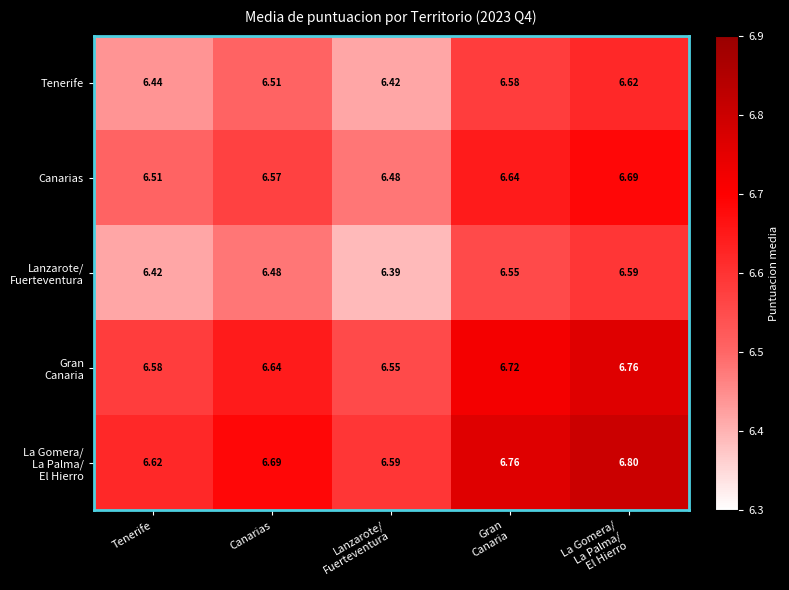

Is the value of Canarias at Canarias greater than the value of Tenerife at Canarias?

Yes